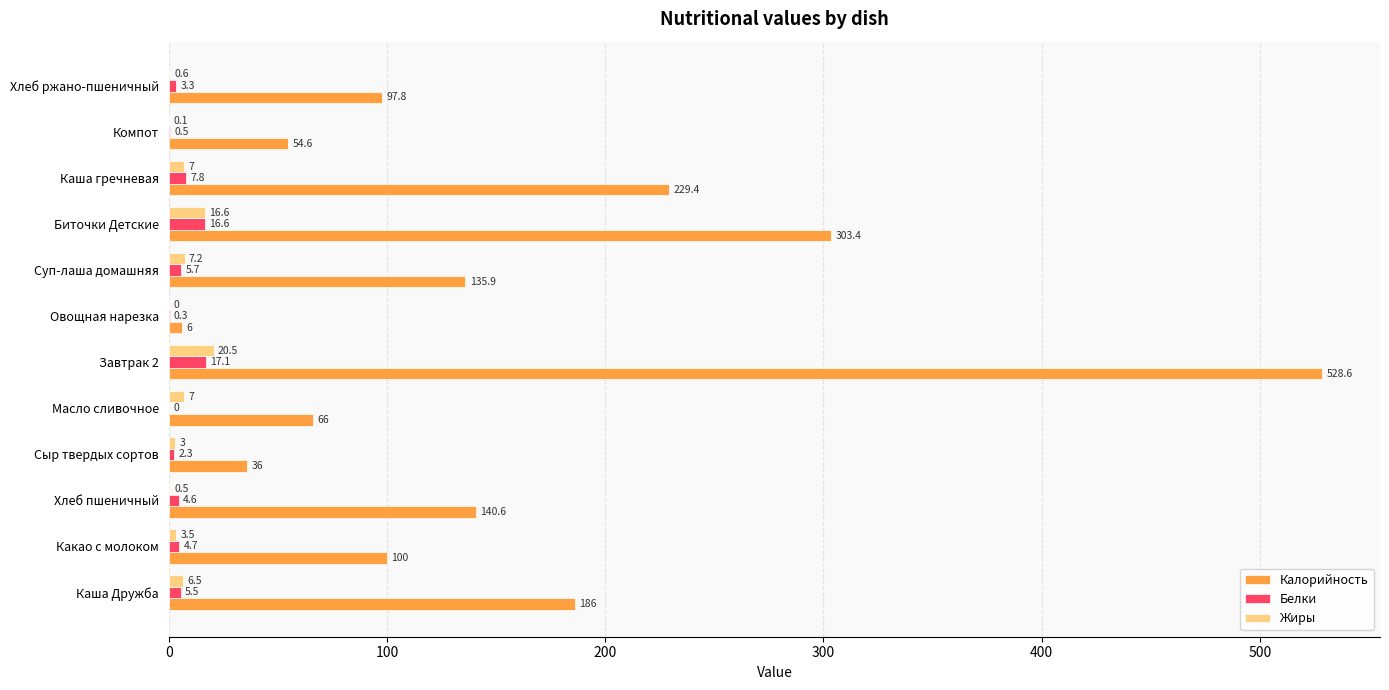

True or false: Калорийность has a value of 135.9 at Суп-лаша домашняя.

True